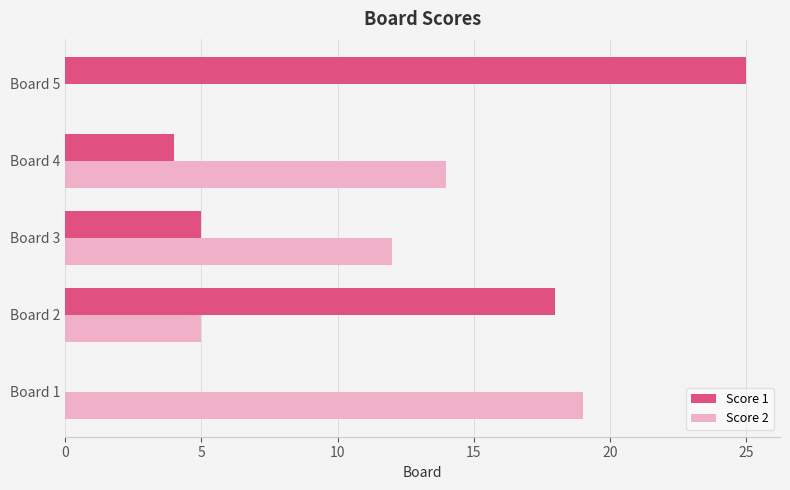

Where is Score 2 nearest to the value 9?

Board 3